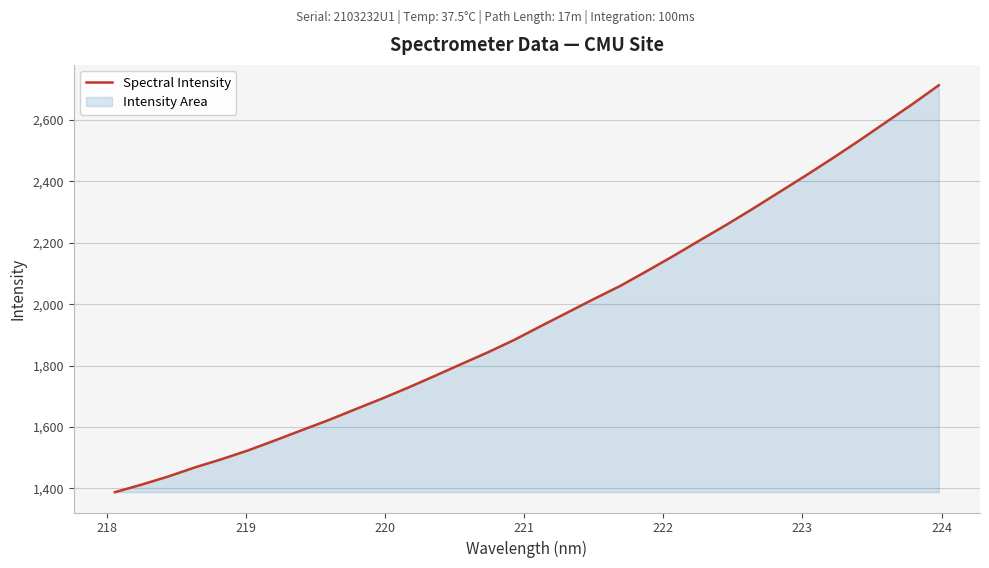

What is the difference between the maximum and minimum values?

1325.5